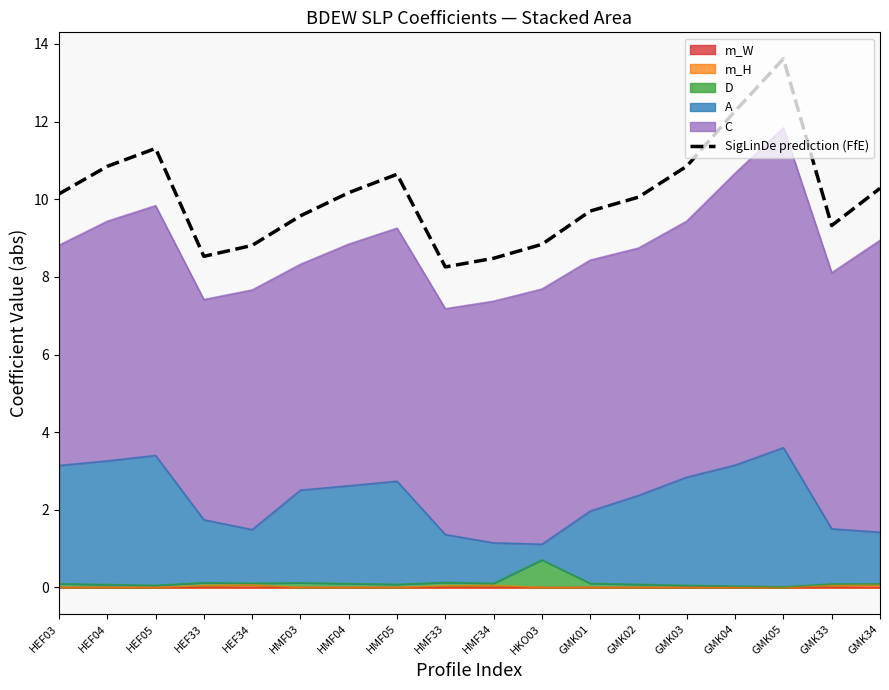

What is the sum of the values at HMF04 and GMK34?

20.5